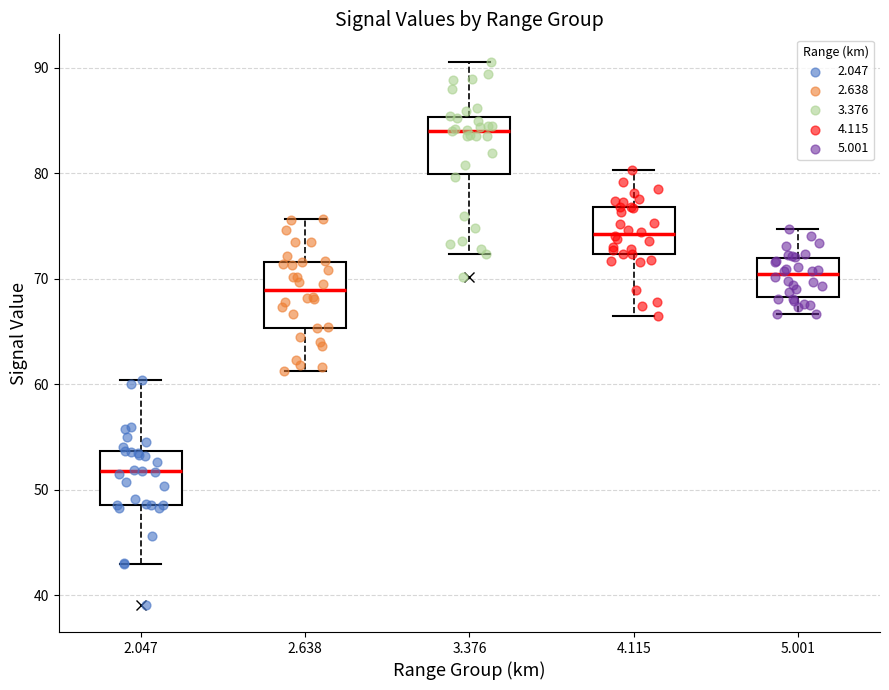

Which box's median line is the highest?

3.376